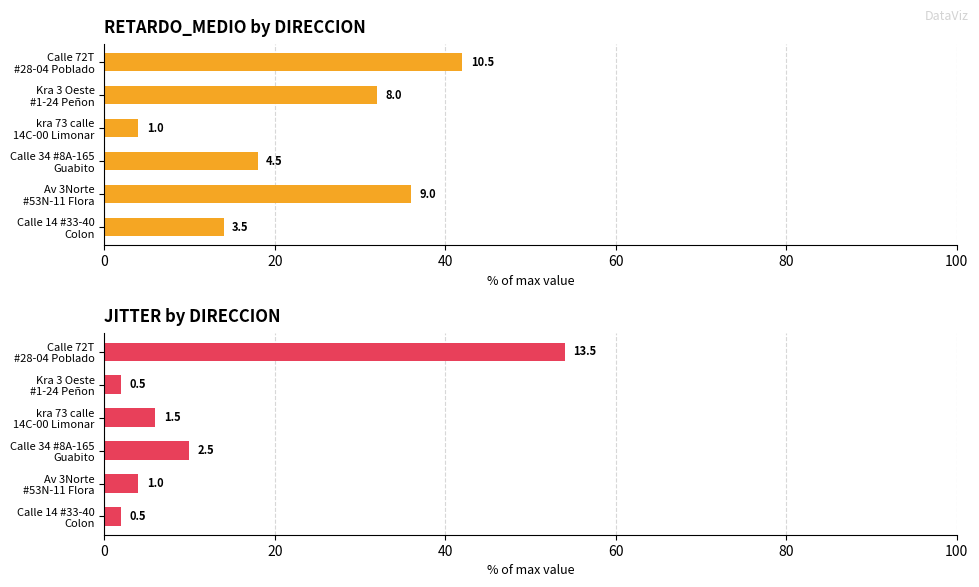

The JITTER series shows 3.3 at 0. True or false?

False